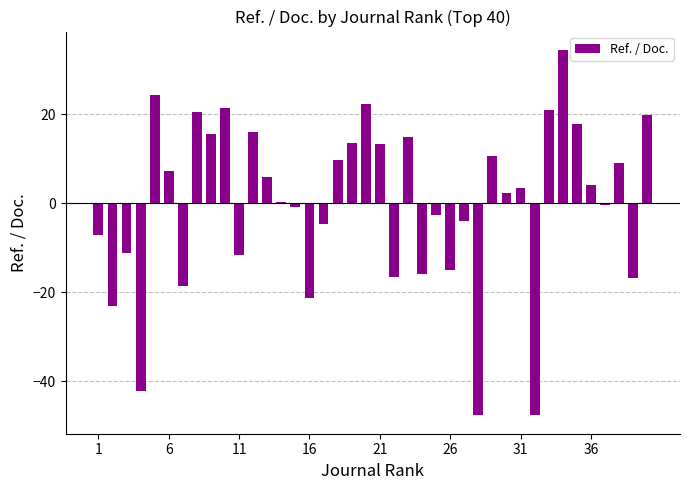

What is the greatest value displayed?

34.4